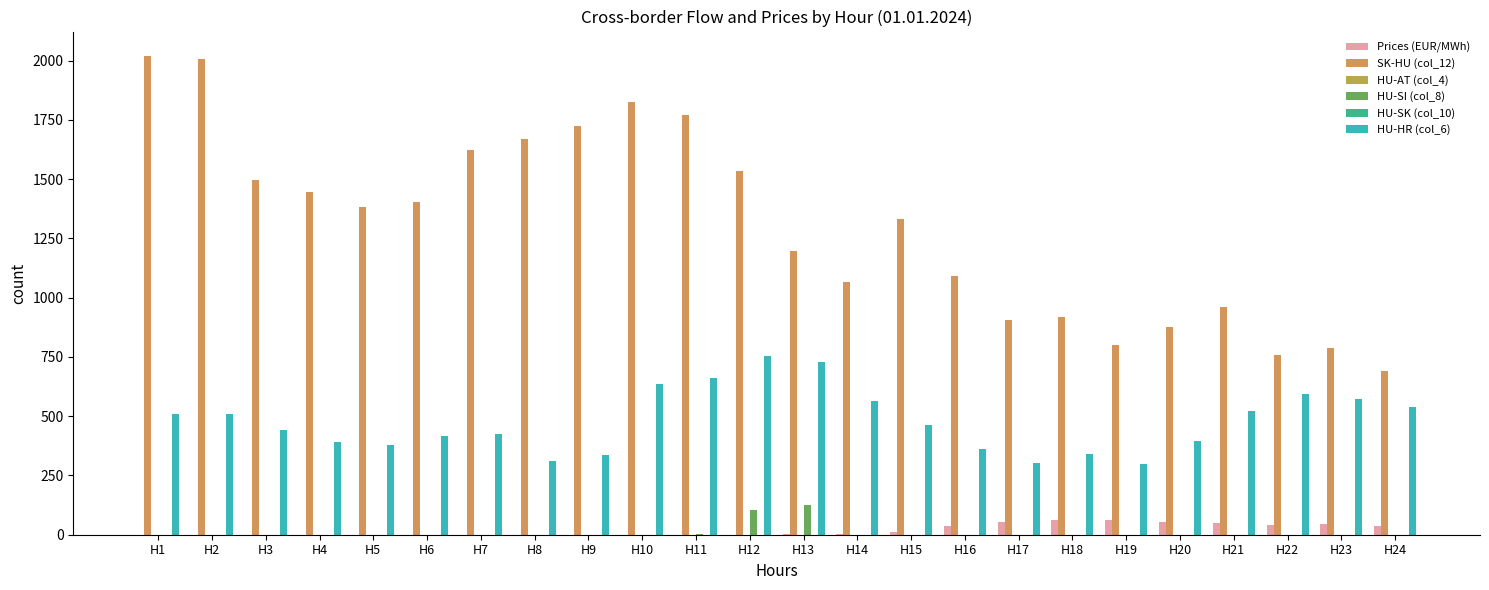

The value of HU-SI (col_8) at H7 is 0.0. True or false?

True